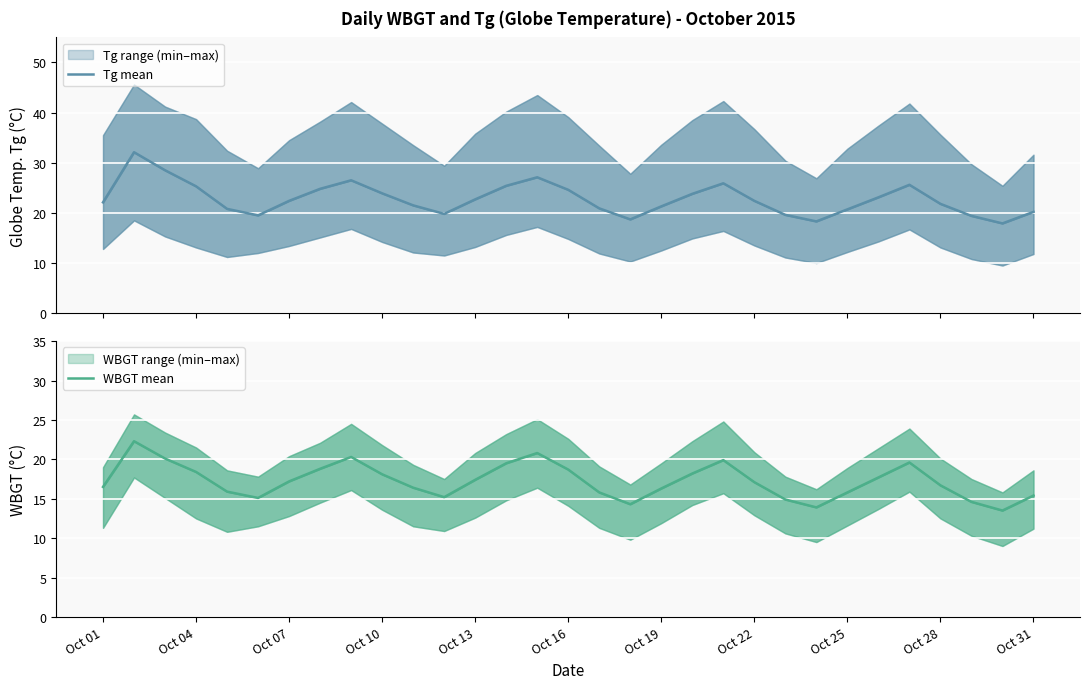

Which series has the largest total across all categories?

Tg mean